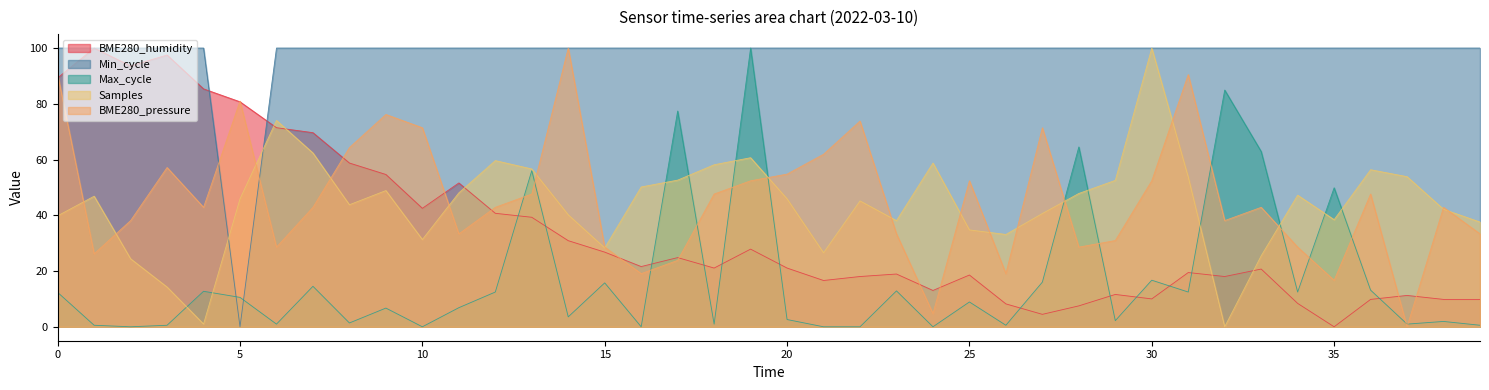

At which category does BME280_pressure reach its first local peak?

00:03